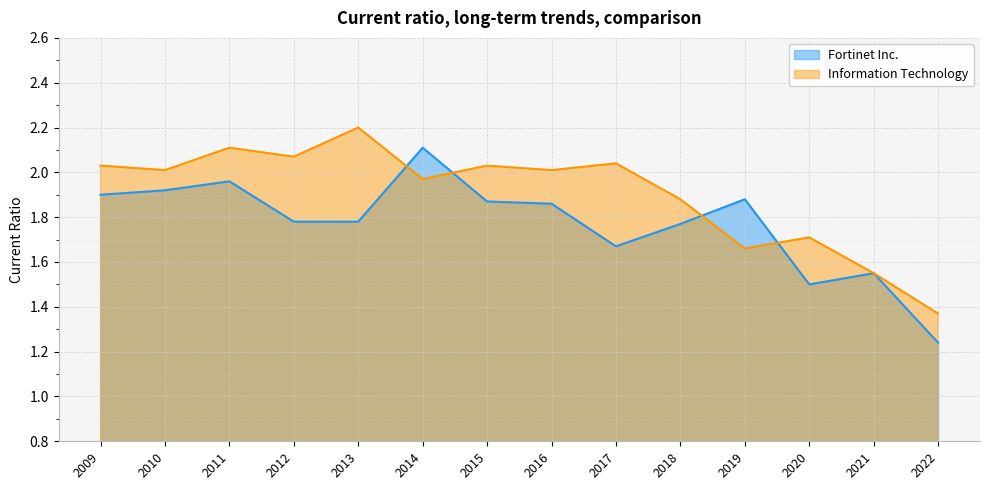

List the series in order of their peak value, lowest first.

Fortinet Inc., Information Technology